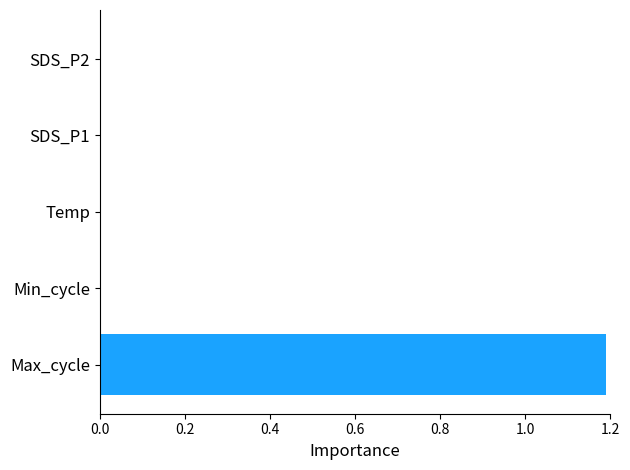

What is the sum of all values?

1.2